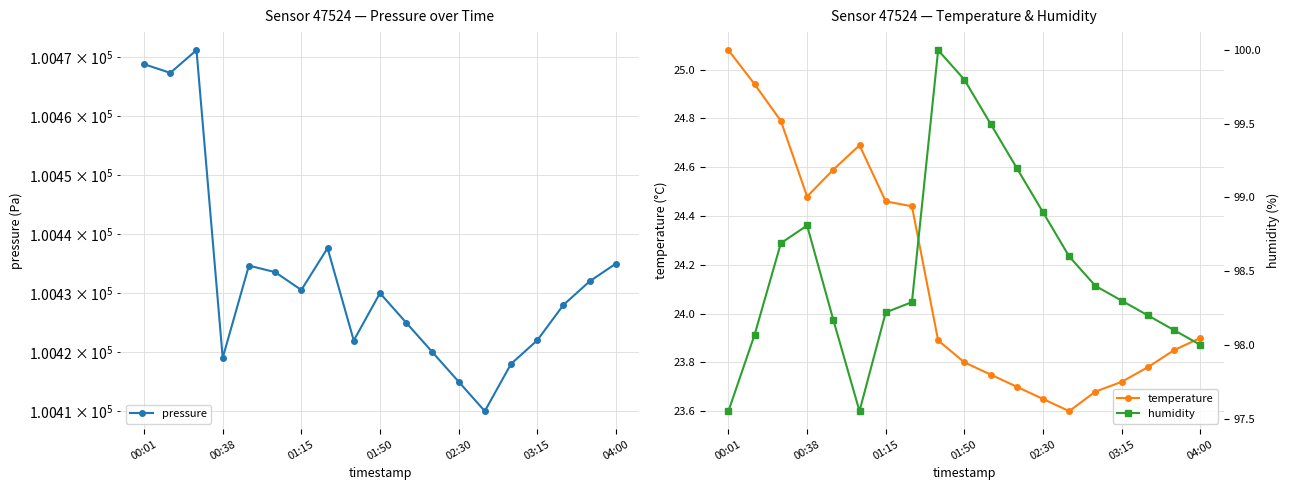

Where is the first local minimum for temperature?

00:38